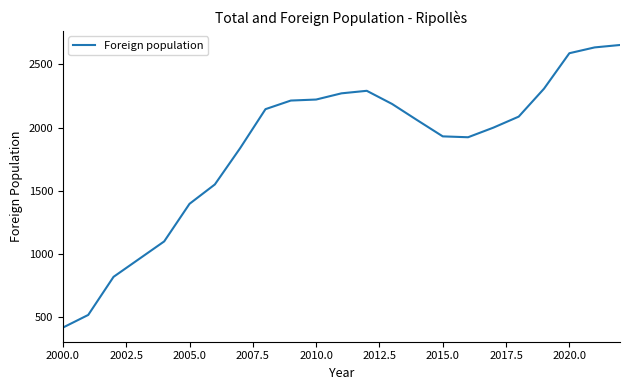

What is the maximum value shown in the chart?

2652